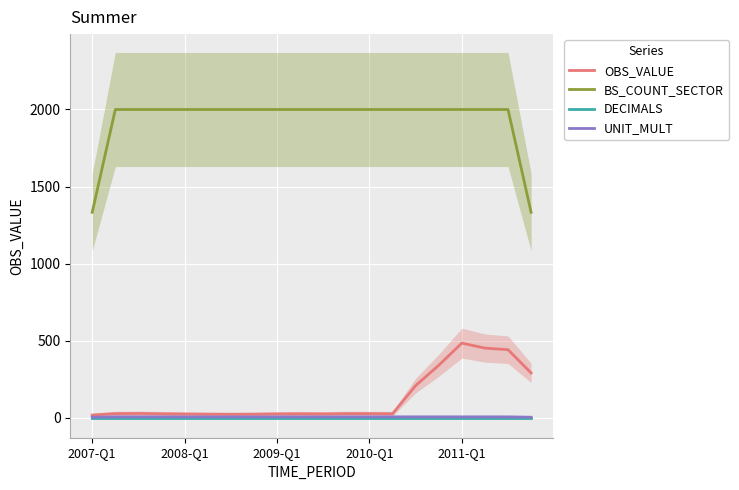

What is the value of the BS_COUNT_SECTOR point at the 16th from the left?

2000.0